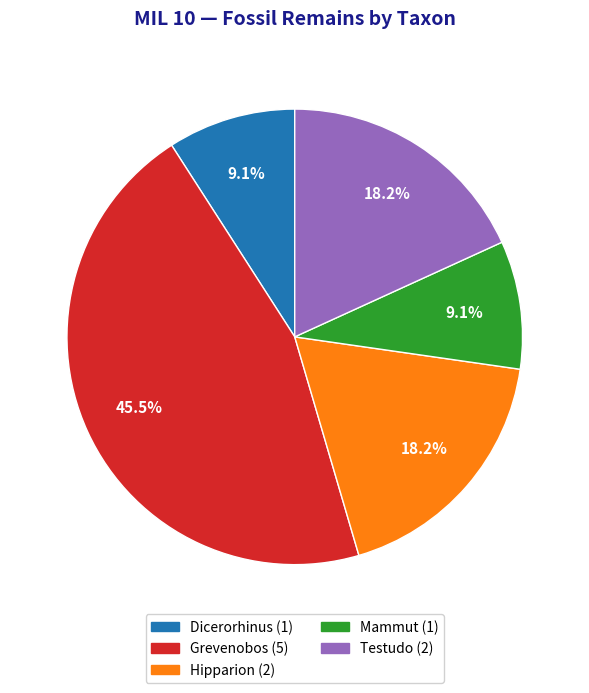

How many slices are in this pie chart?

5